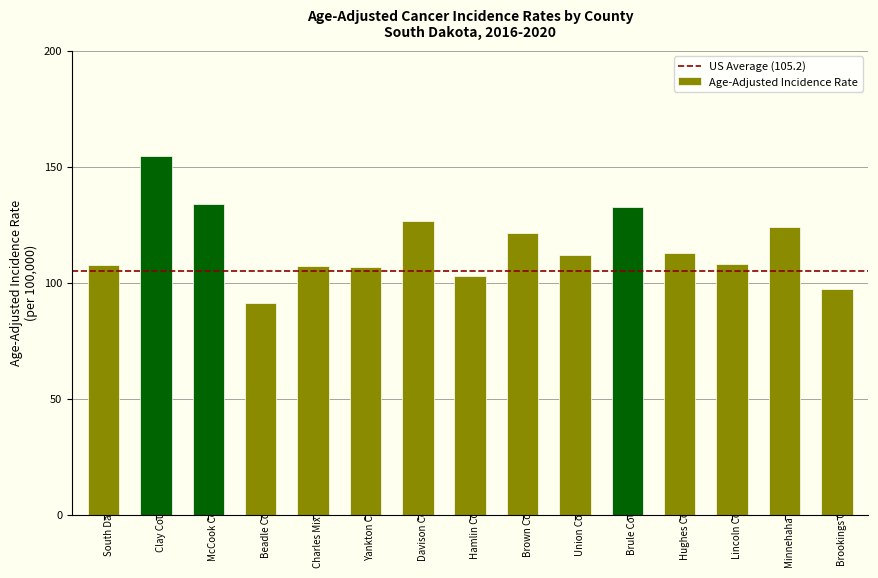

What is the ratio of the value at Beadle County to the value at Minnehaha County?

0.7